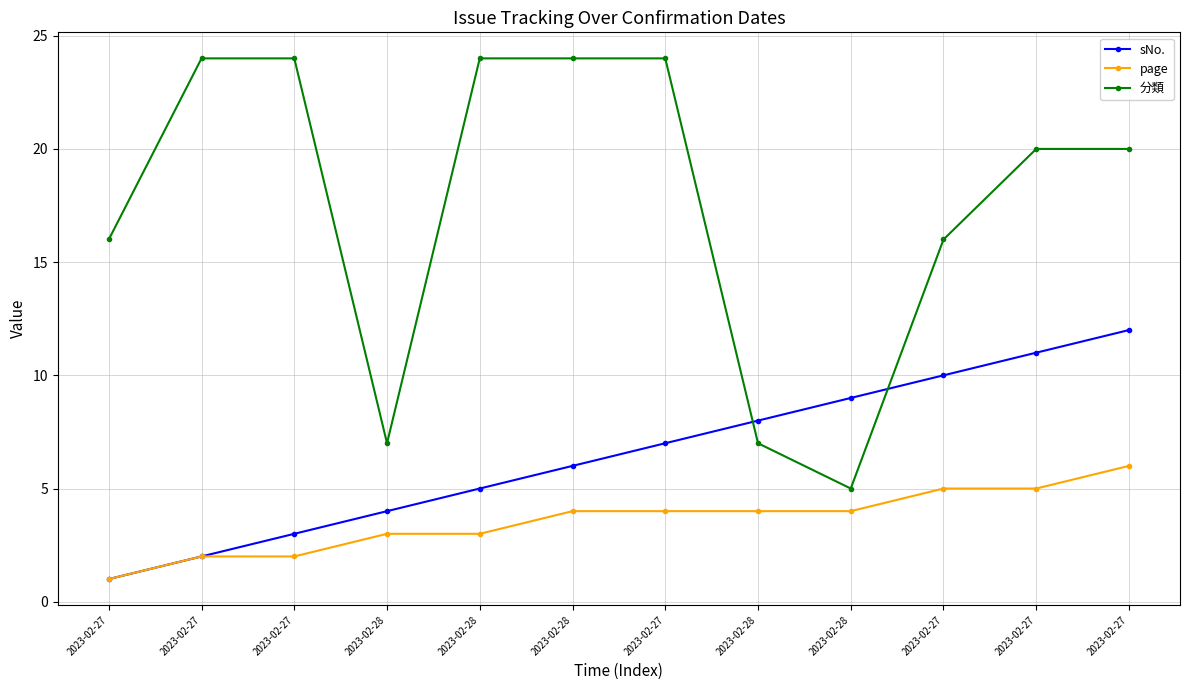

Count the number of data series in this chart.

3